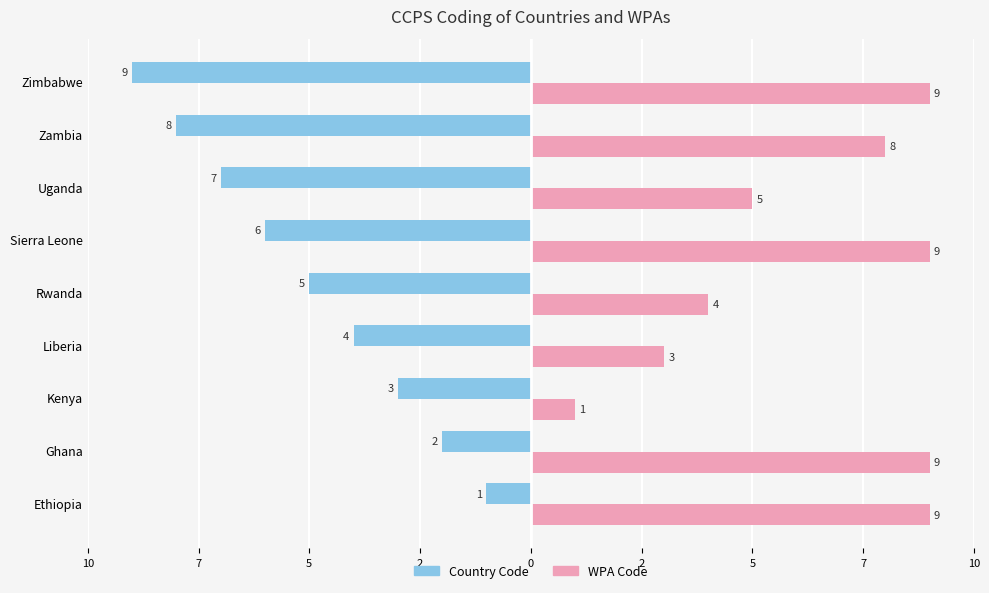

What are all the series names shown in the legend?

Country Code, WPA Code